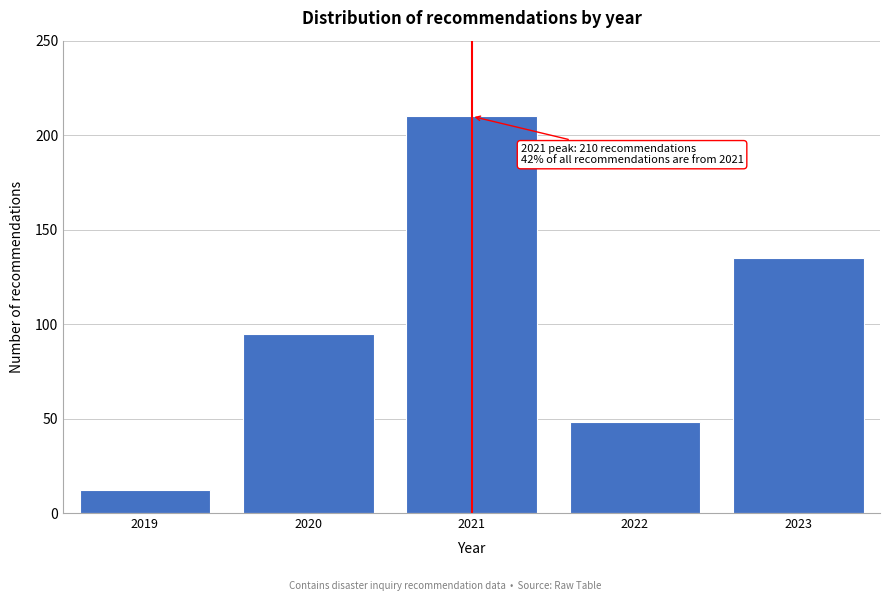

Reading right to left, list all the values displayed in this chart.

135	48	210	95	12